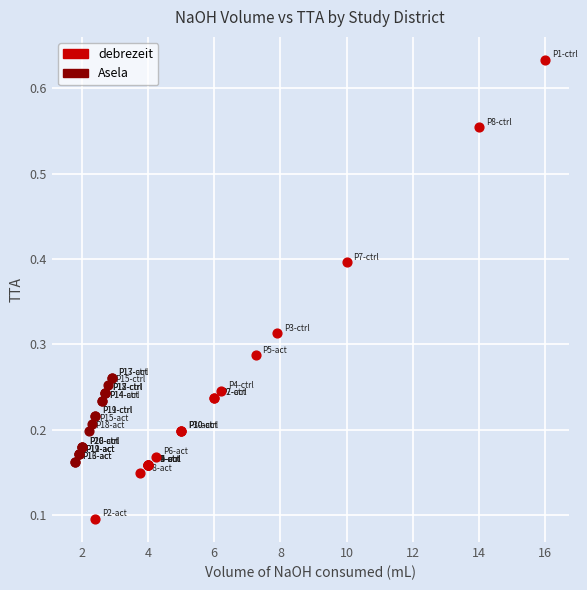

Which series has the largest Y range (max minus min)?

debrezeit